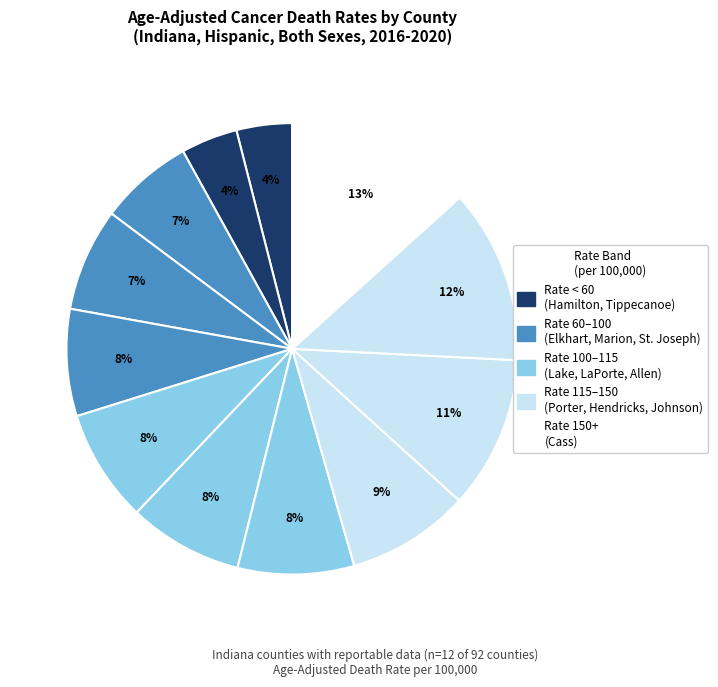

To the nearest percent, what is the average slice percentage?

8%